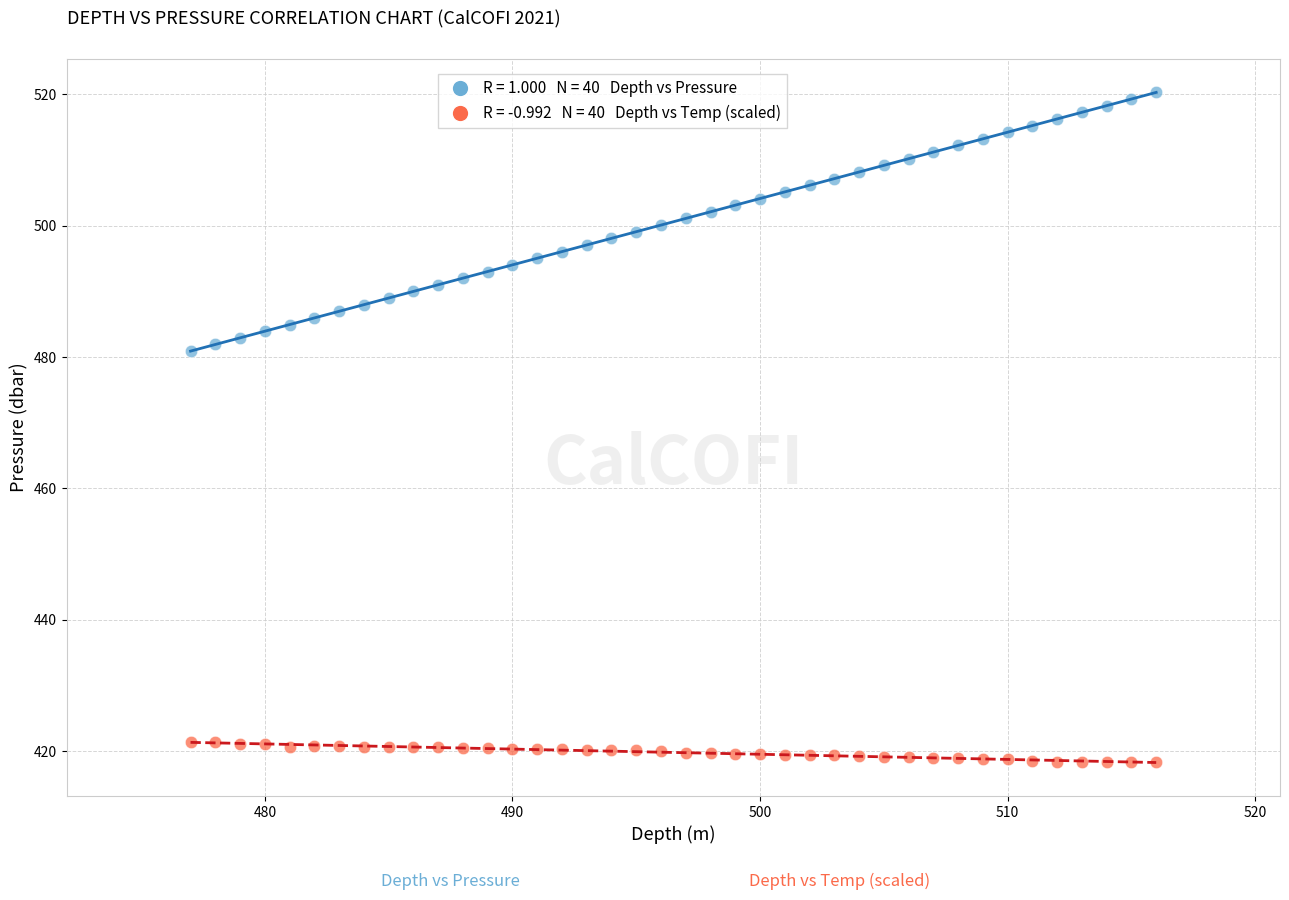

Across all data points, what is the range of Y values (max minus min)?

102.0